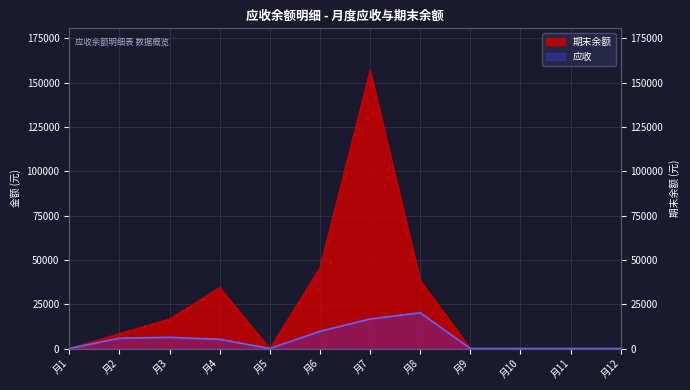

At which label does 应收 first exceed 5204?

月2